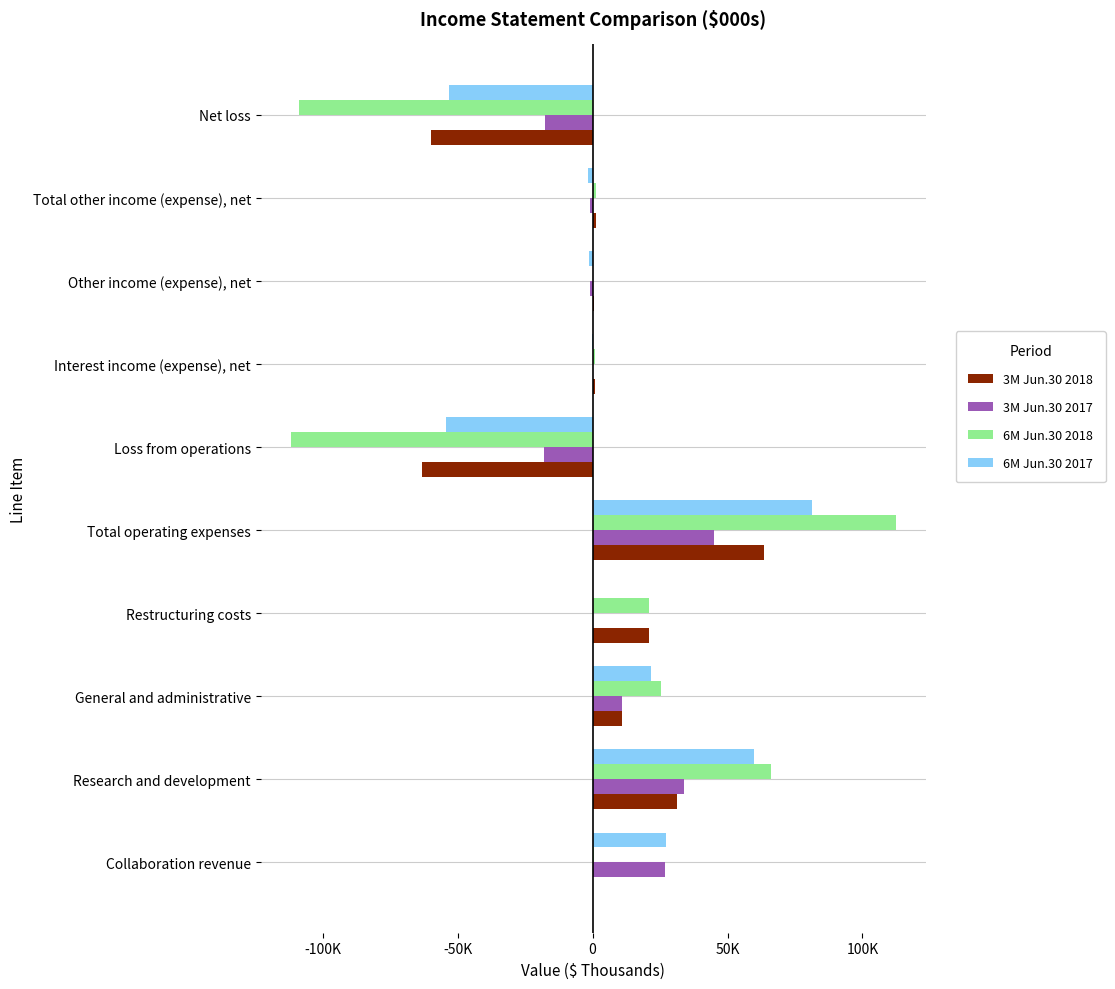

How many values in the 3M Jun.30 2017 series exceed 18?

4